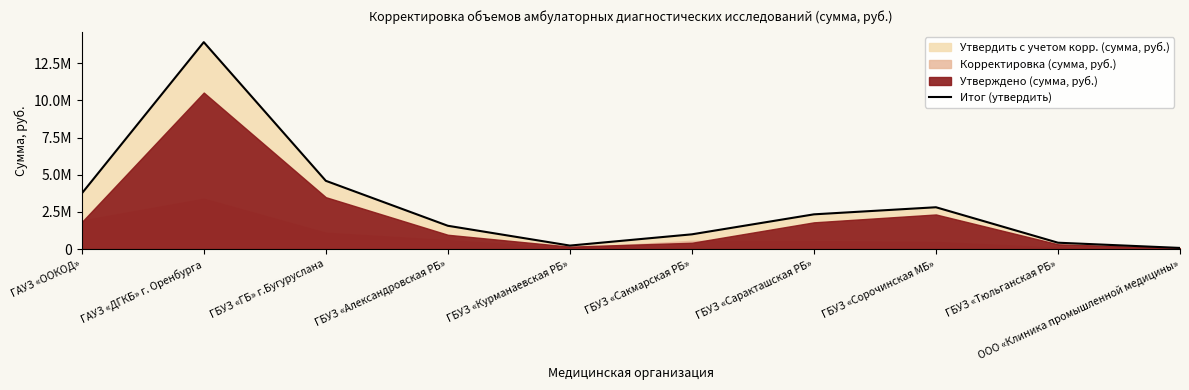

Does the chart have visible grid lines?

No